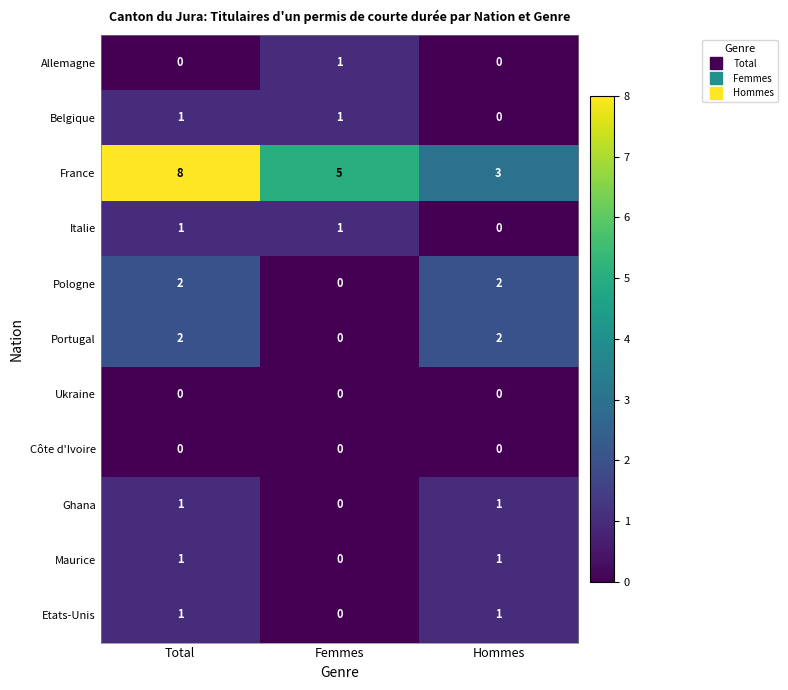

Which series has the largest range (max minus min)?

France